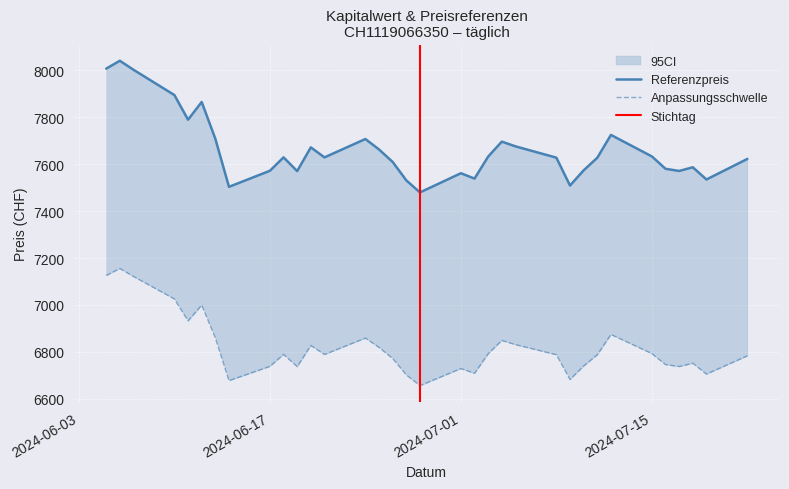

At how many categories does at least one series exceed 1399?

34